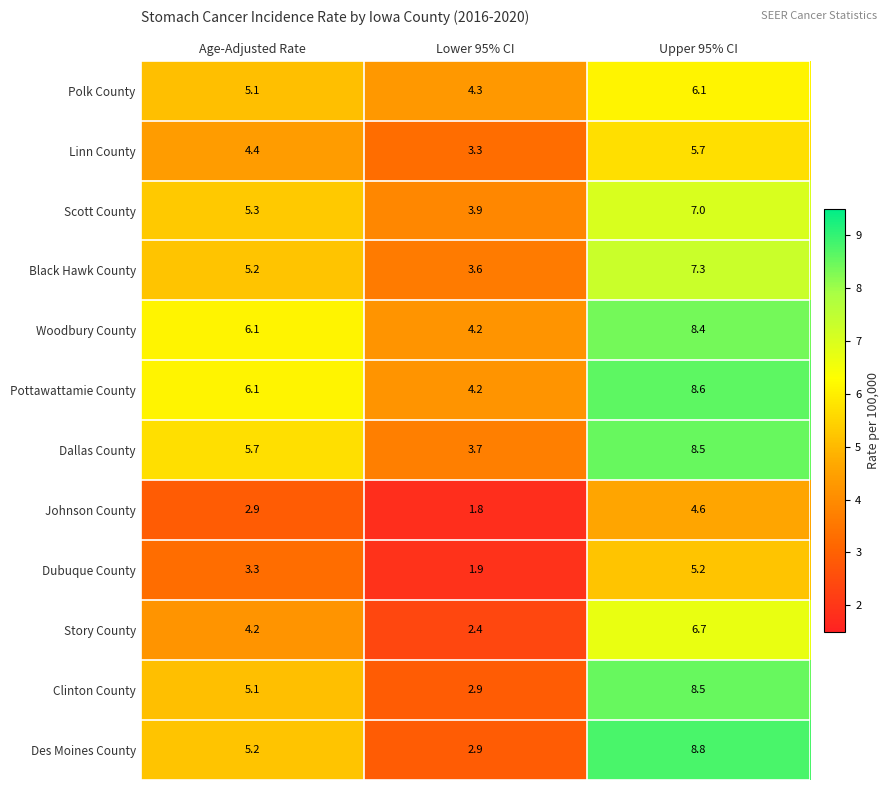

At which label does Polk County reach its minimum?

Lower 95% CI